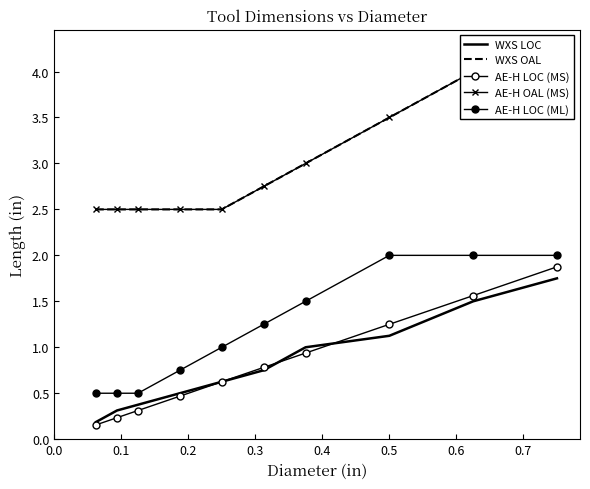

Count the number of data series in this chart.

5